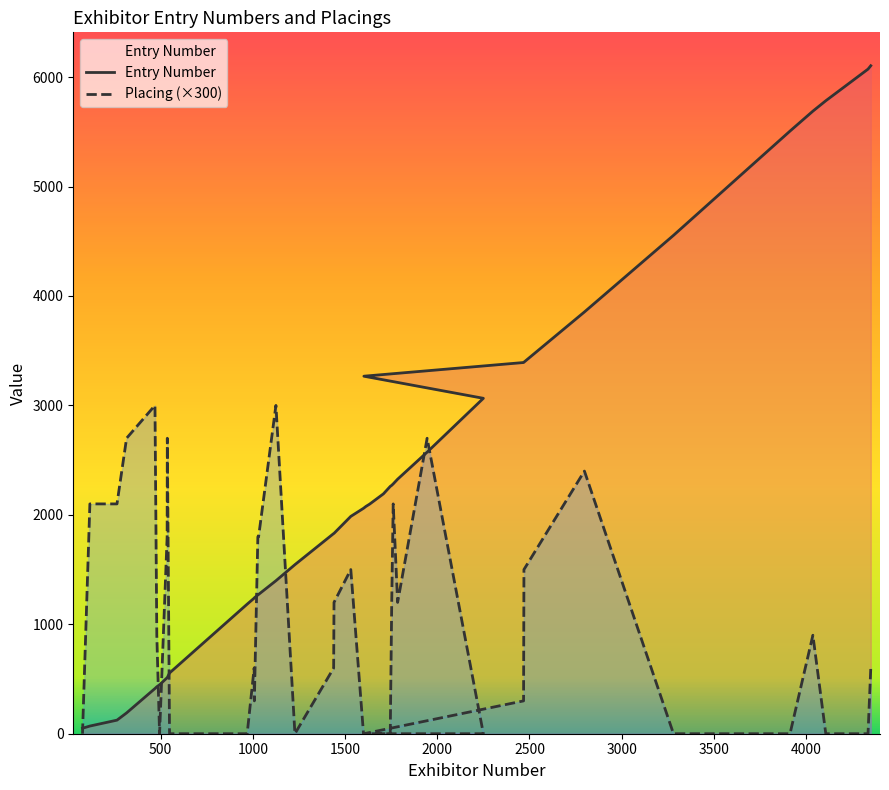

What is the total value across all series at 479?

1329